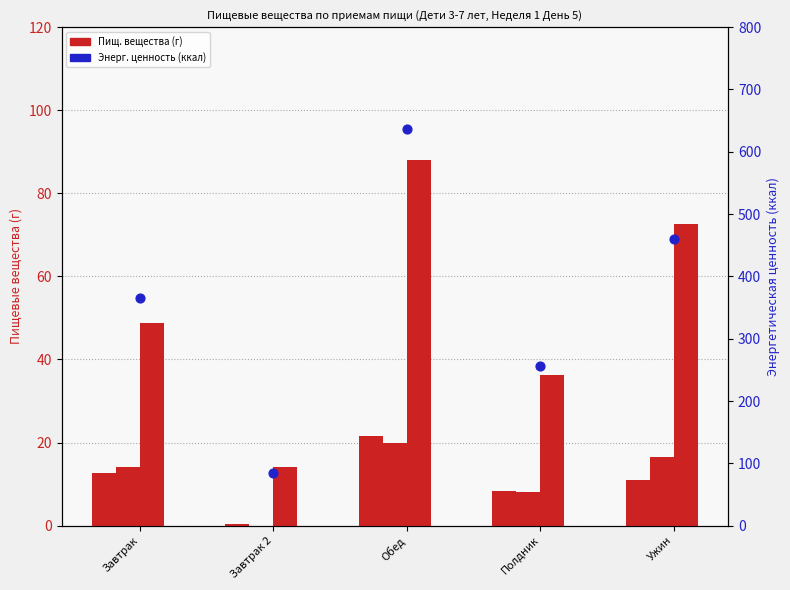

At how many categories does at least one series exceed 251?

4